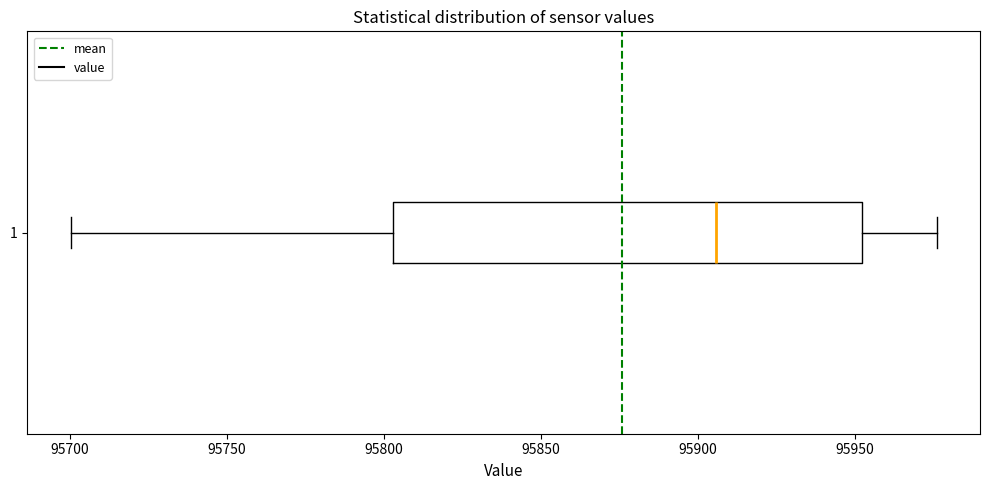

Read this box plot against the x-axis: the position of the median line, the range covered by the box, and the ends of both whiskers. The values are not printed on the chart, so give them approximately, as read against the axis.

median 95905, box 95805 to 95950, whiskers 95700 to 95975